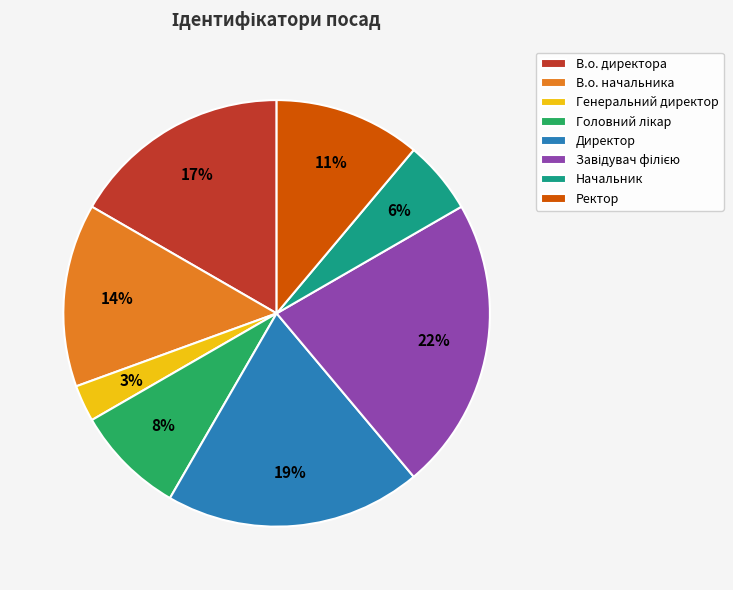

To the nearest percent, what percentage of the pie is Директор?

19%